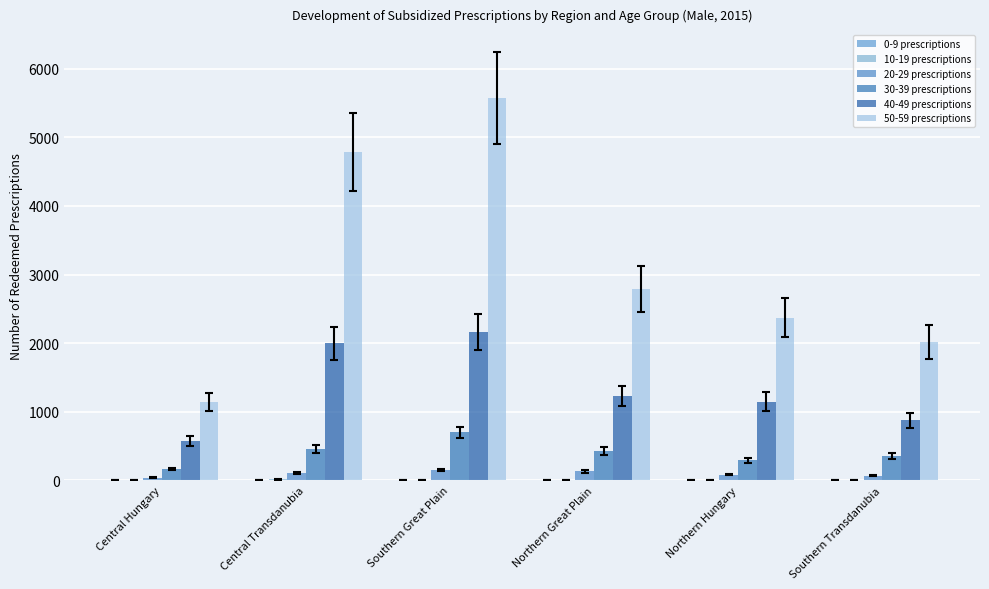

What is the highest value of the 50-59 prescriptions series?

5578